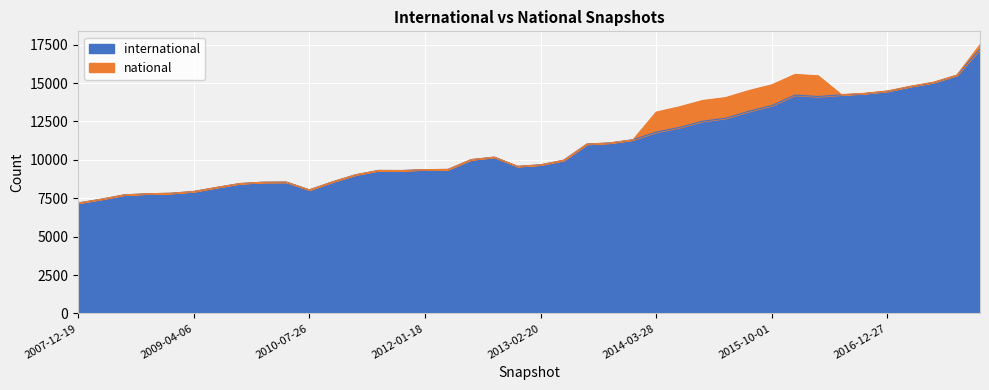

Between 2009-04-06 and 2013-09-10, which is larger?

2013-09-10